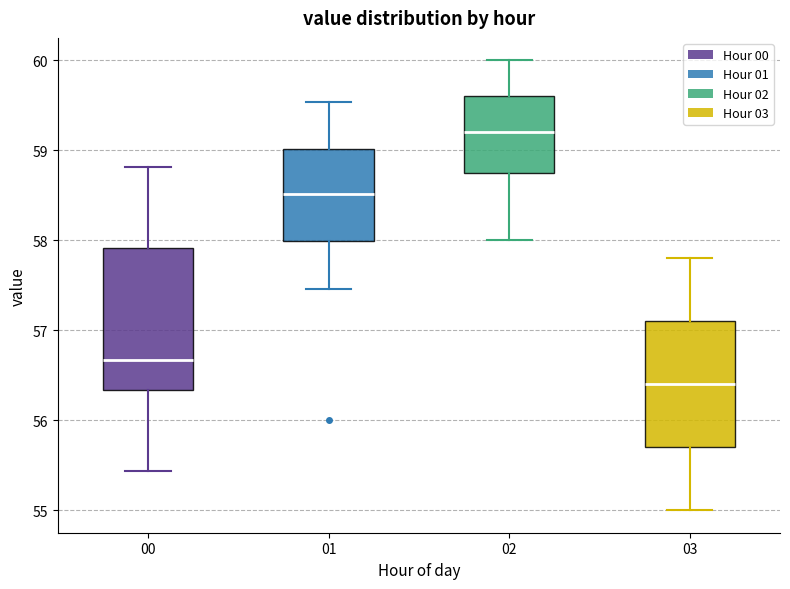

Comparing the boxes themselves (not the whiskers), which one is the tallest?

00